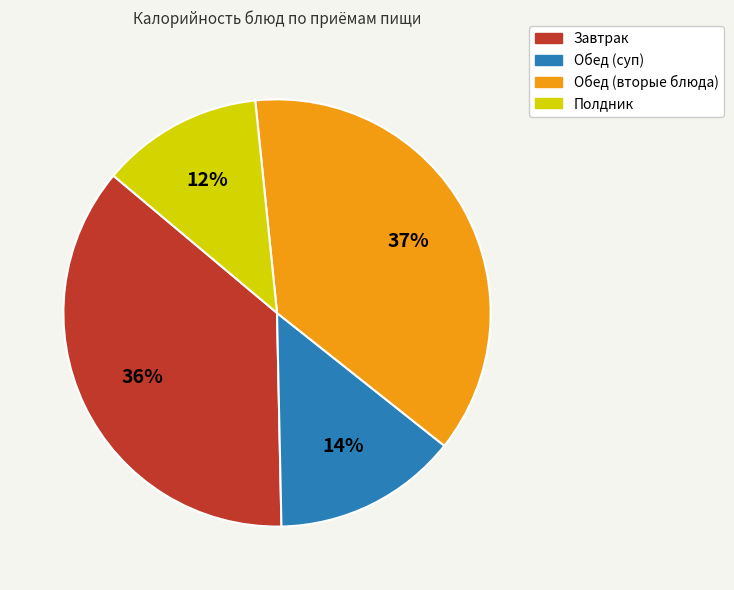

To the nearest percent, what is the difference between the Полдник and Завтрак slice percentages?

24%